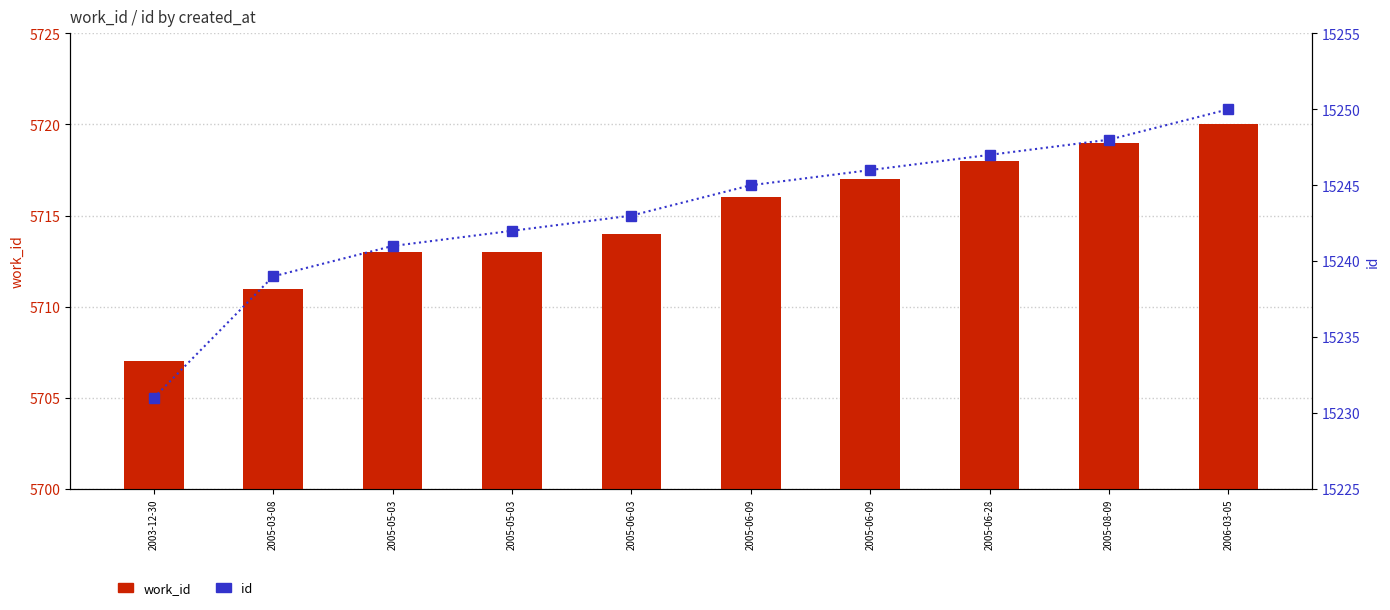

Between 2006-03-05 and 2005-05-03, which is larger?

2006-03-05